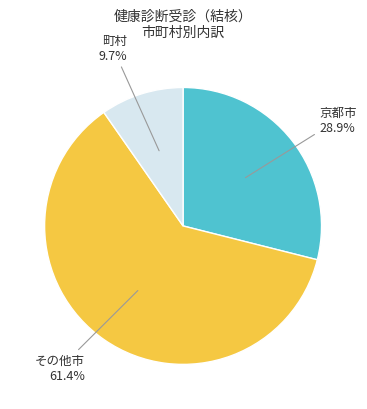

Rank the categories by value from lowest to highest.

町村, 京都市, その他市